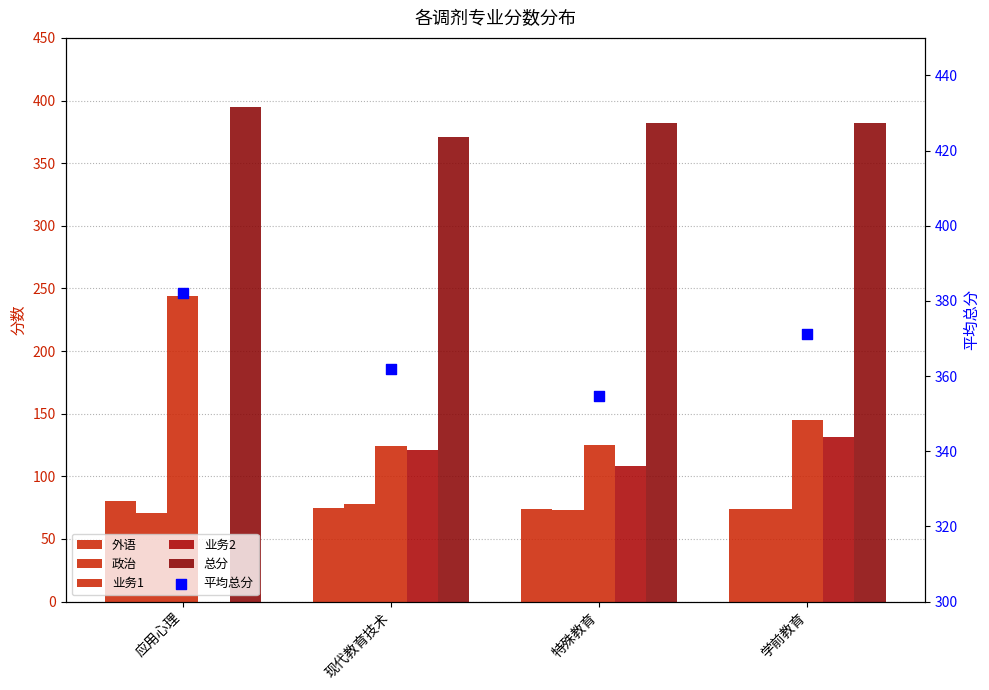

Which series reaches the maximum Y coordinate?

总分